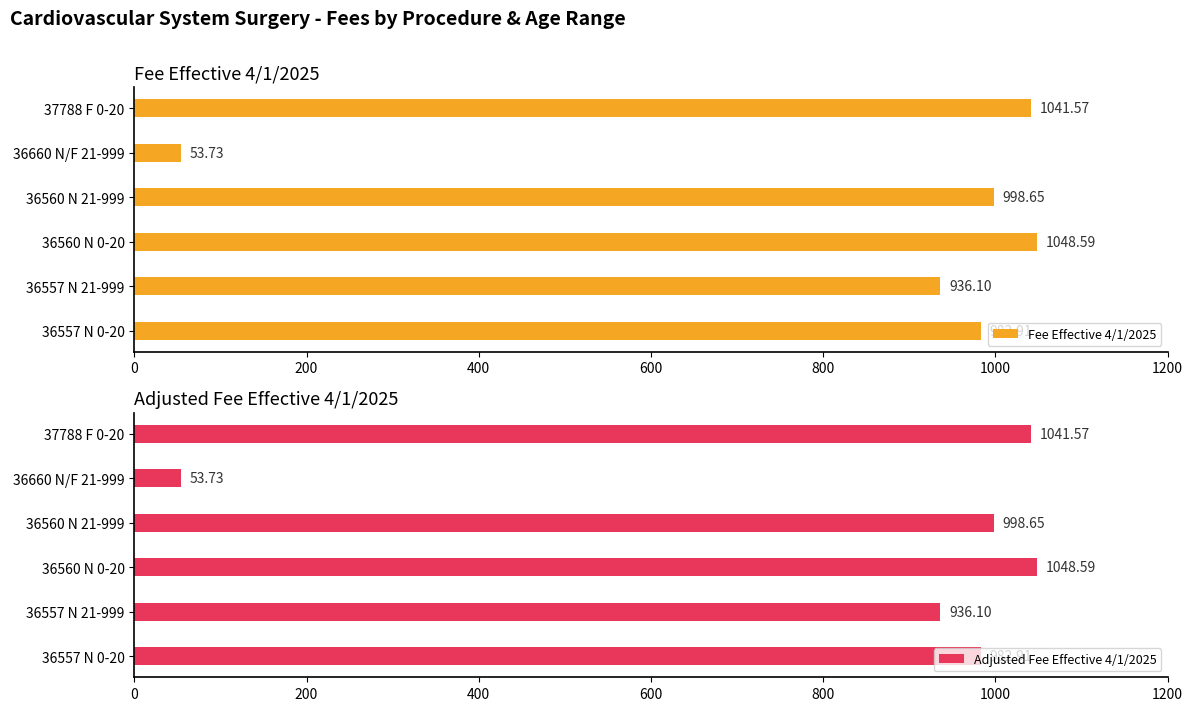

What is the difference between the Fee Effective 4/1/2025 values at 36660 N/F 21-999 and 36557 N 0-20?

929.2